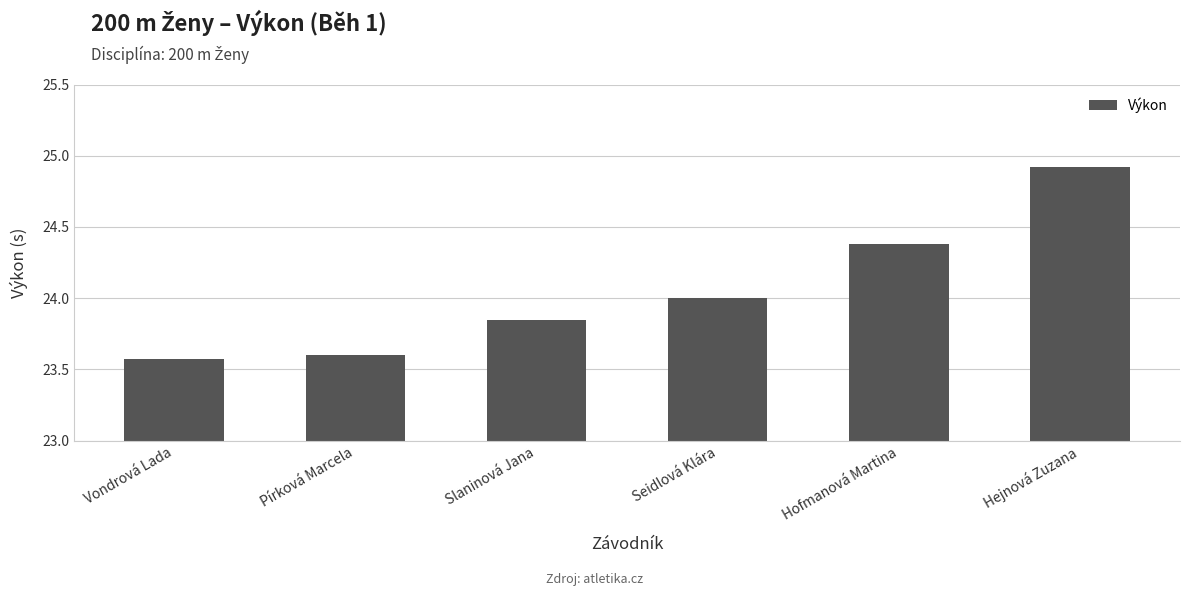

Which category has the highest value across all series?

Hejnová Zuzana